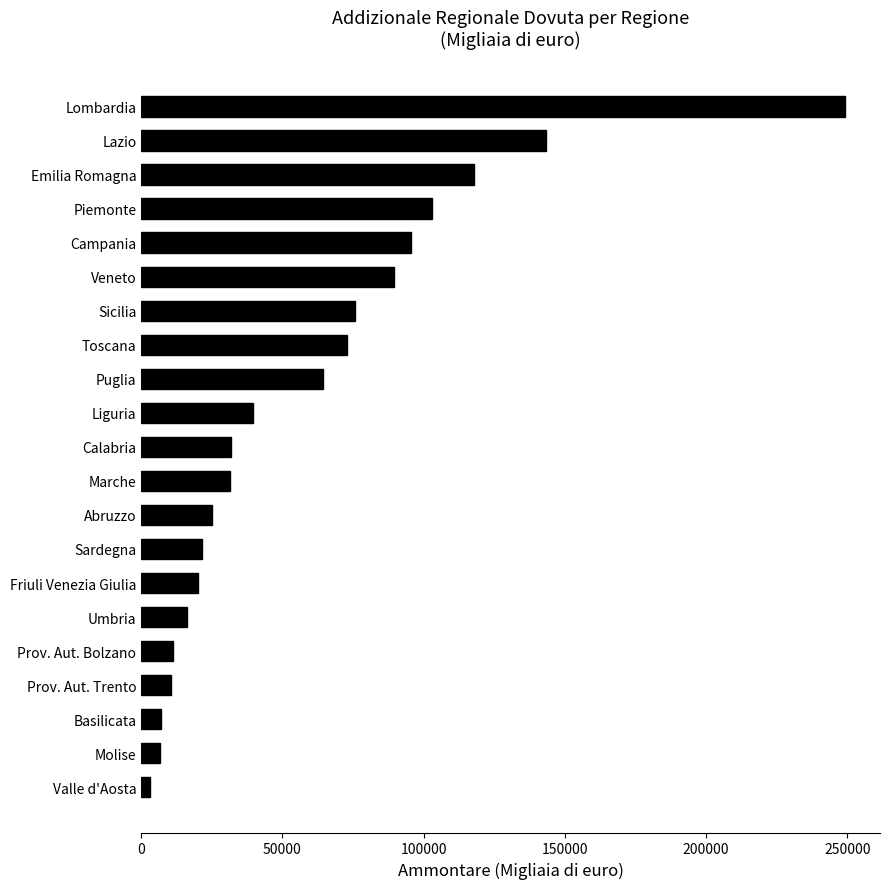

The chart shows a value of 95905 at Lombardia. True or false?

False